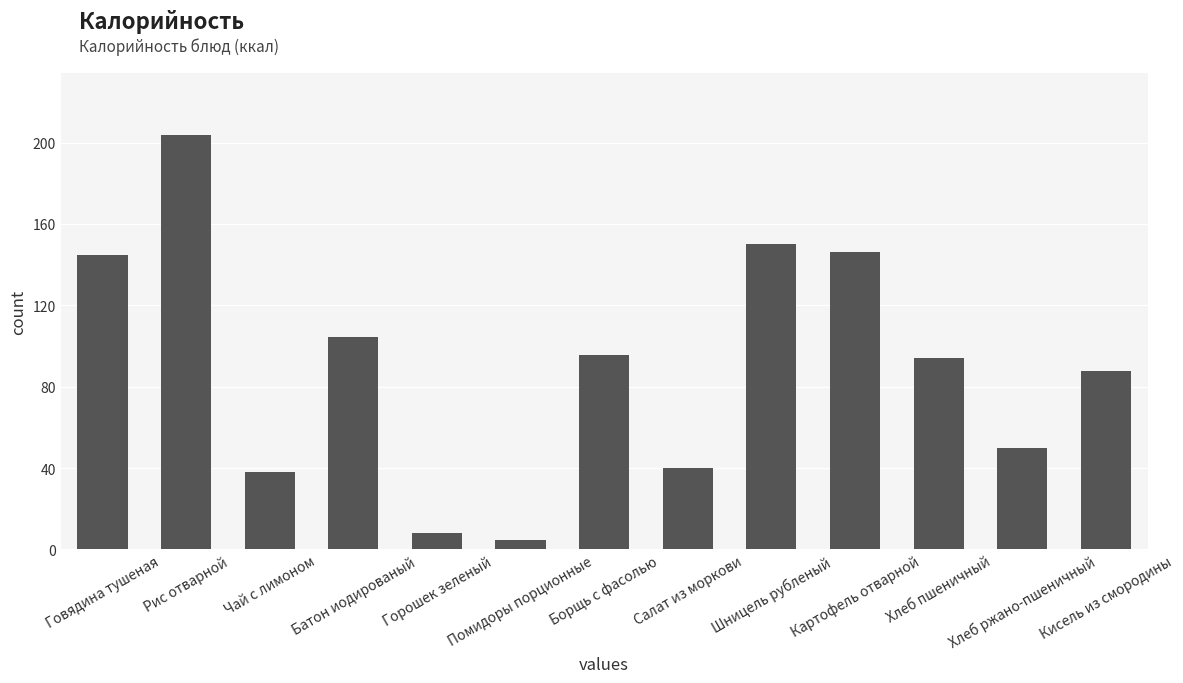

Reading left to right, list all the values displayed in this chart.

144.9	203.7	38.0	104.5	8.0	4.8	95.7	40.1	149.9	146.2	94.0	49.6	87.7